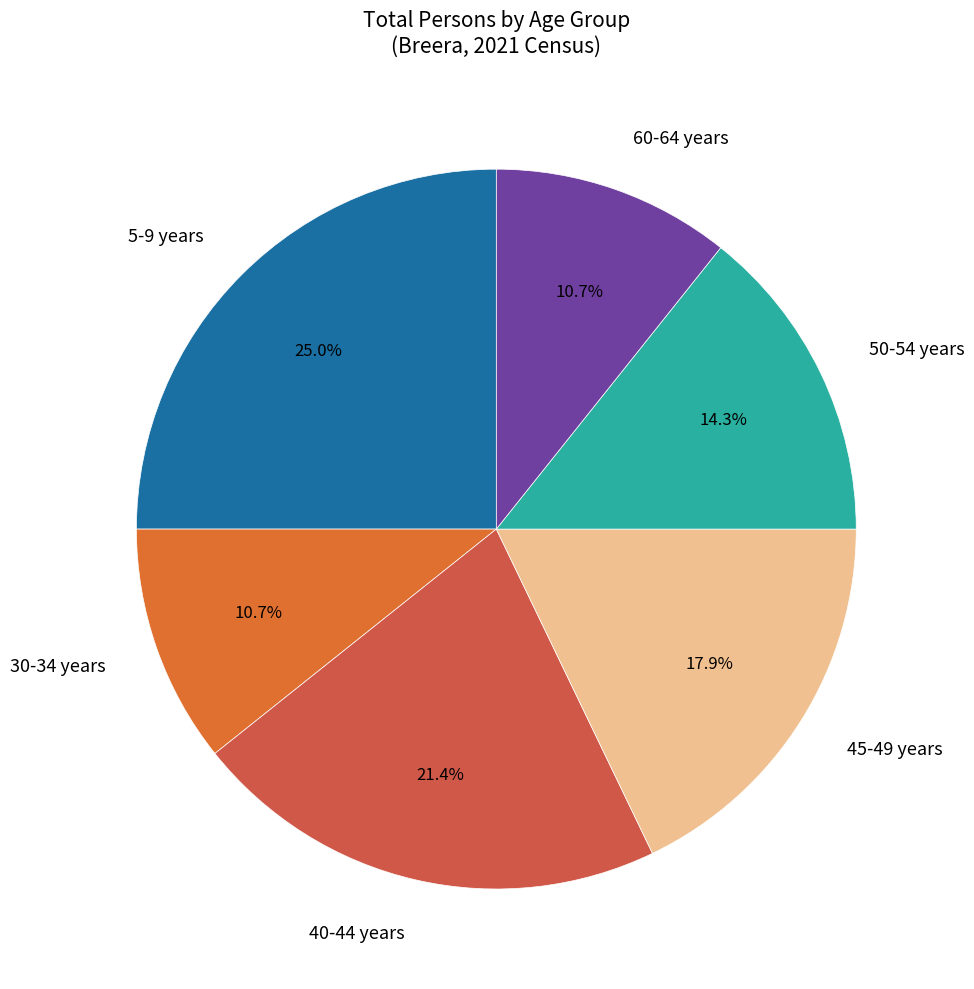

What portion of the pie excludes 5-9 years?

75.0%